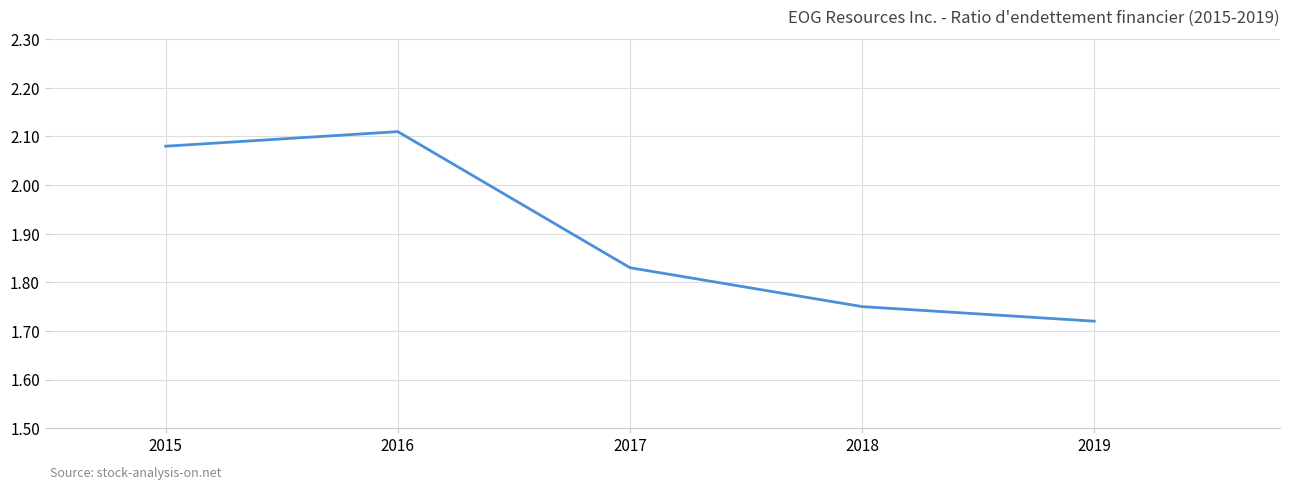

Which category has the highest value across all series?

2016